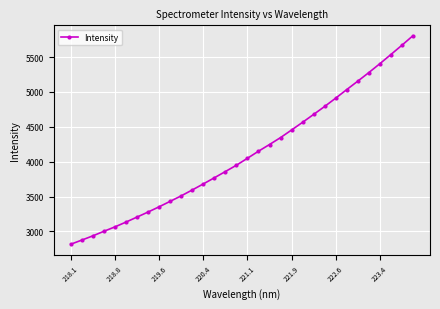

How many data points are less than 4049?

16